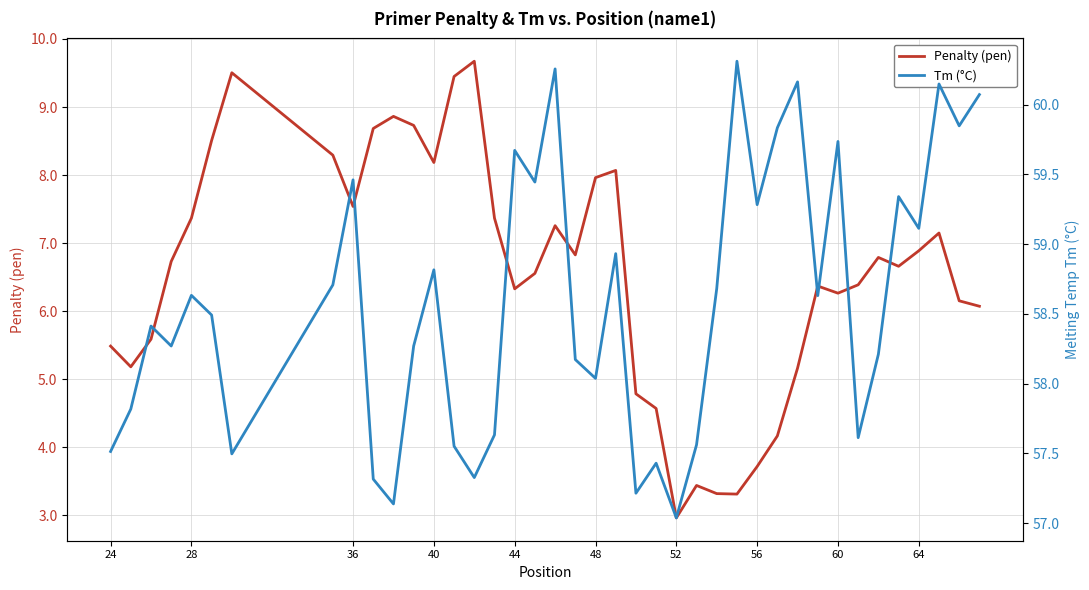

What is the lowest value of the Penalty (pen) series?

3.0